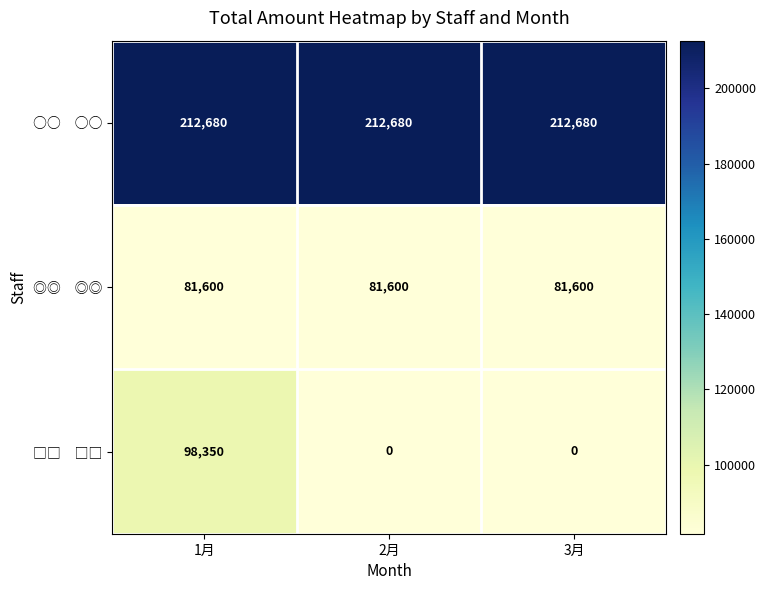

What is the spread (max minus min) of values at 3月?

212680